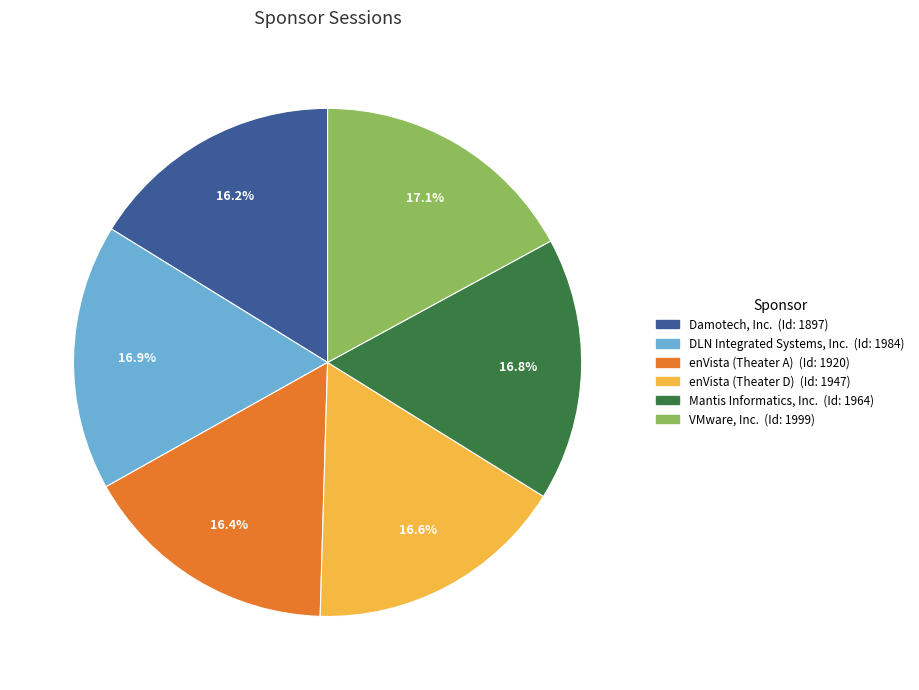

Is DLN Integrated Systems, Inc. the majority of the pie?

No